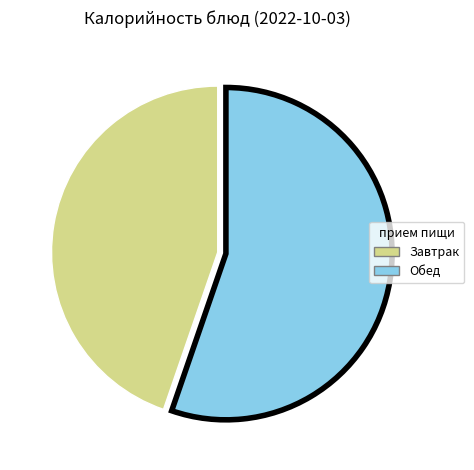

How many segments does this pie chart have?

2